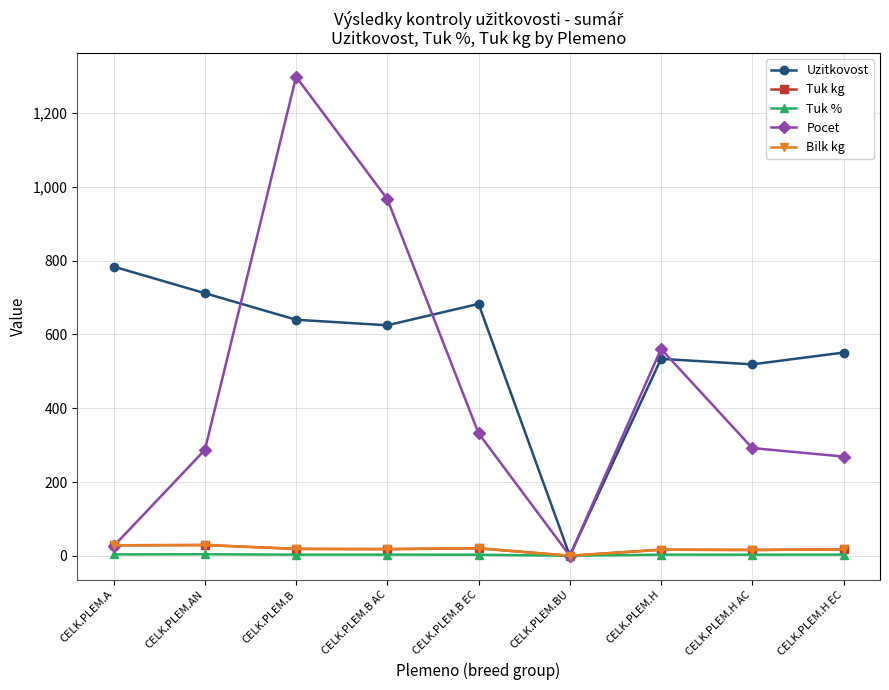

Count the number of data series in this chart.

5